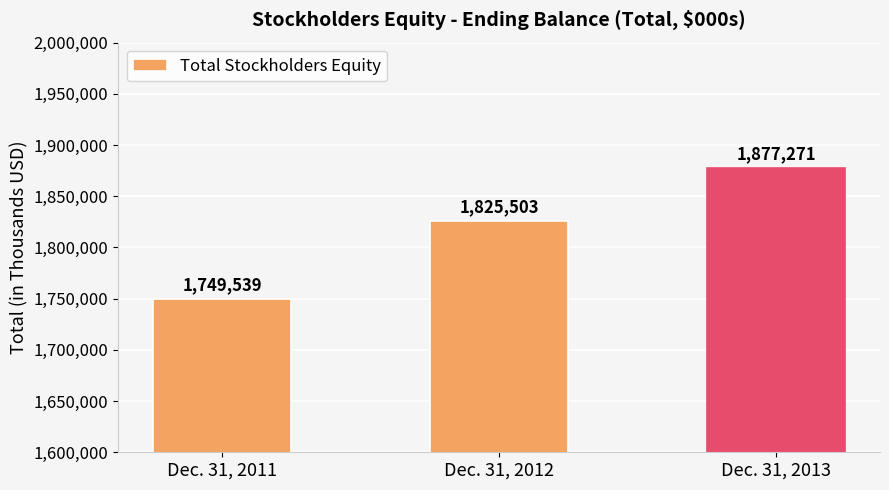

What is the ratio of the value at Dec. 31, 2013 to the value at Dec. 31, 2011?

1.1